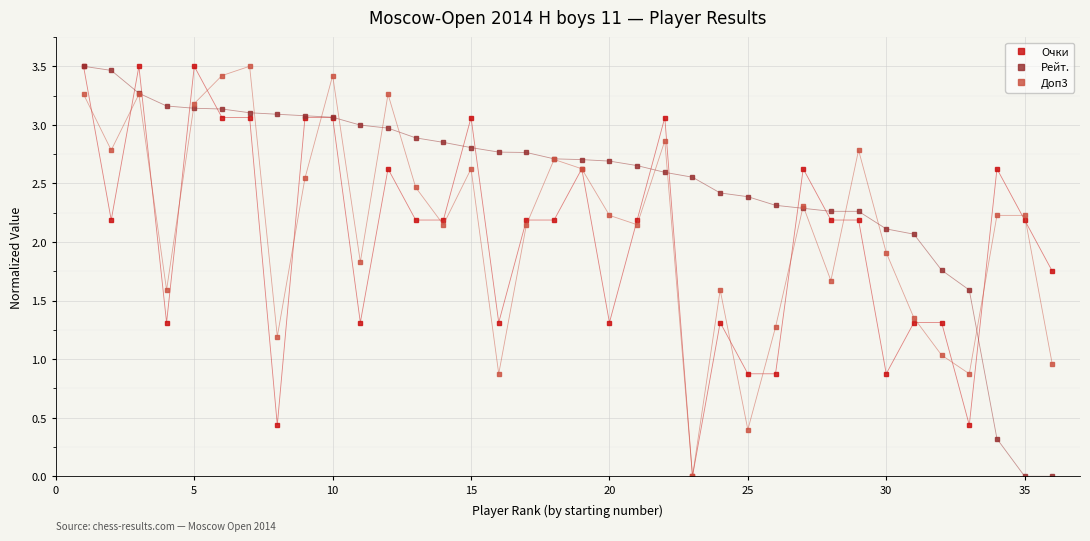

True or false: Доп3 has more than 0 interior local peaks.

True